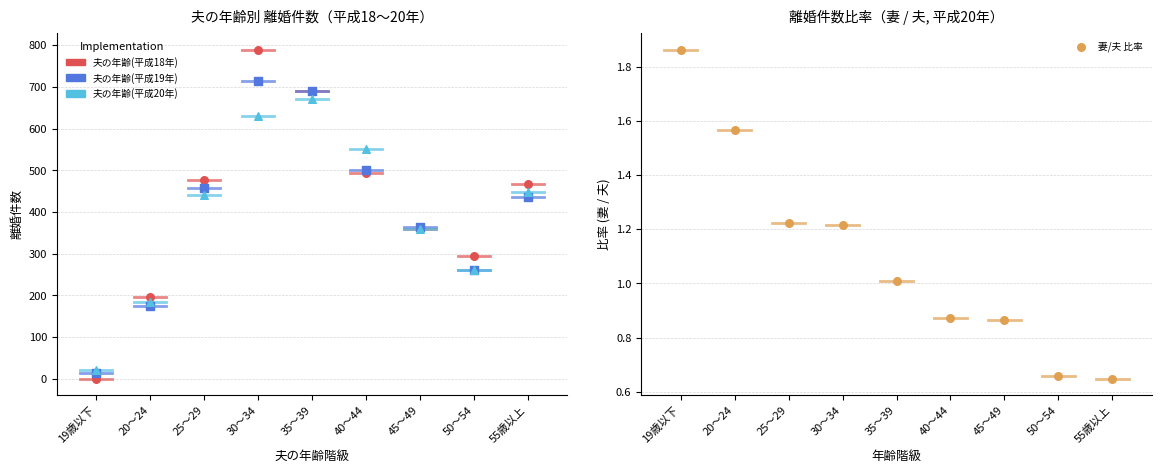

Which series contains the lowest Y value?

夫の年齢(平成18年)